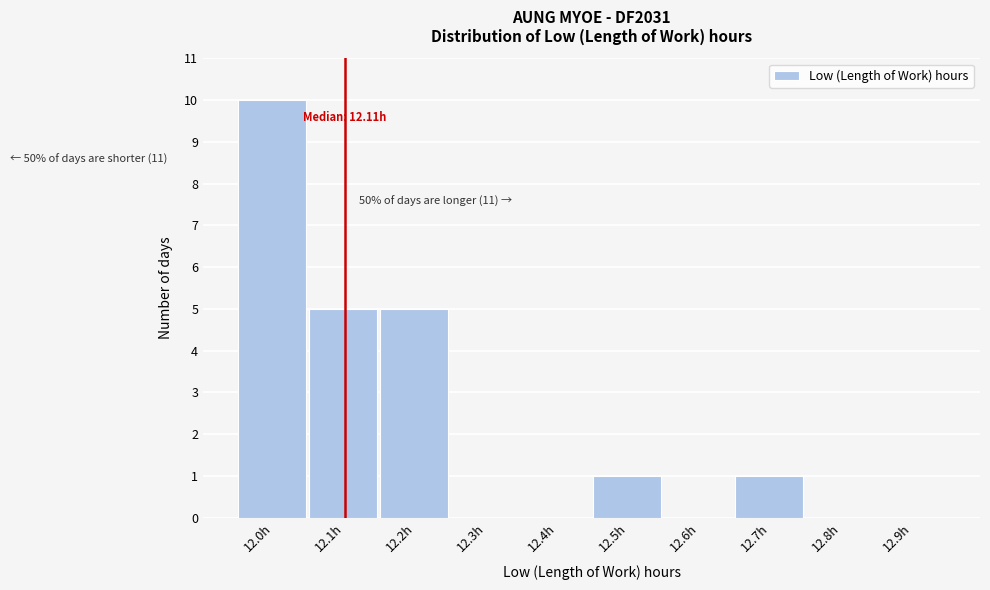

Reading left to right, extract all data points from this chart.

12.0h=10	12.1h=5	12.2h=5	12.3h=0	12.4h=0	12.5h=1	12.6h=0	12.7h=1	12.8h=0	12.9h=0